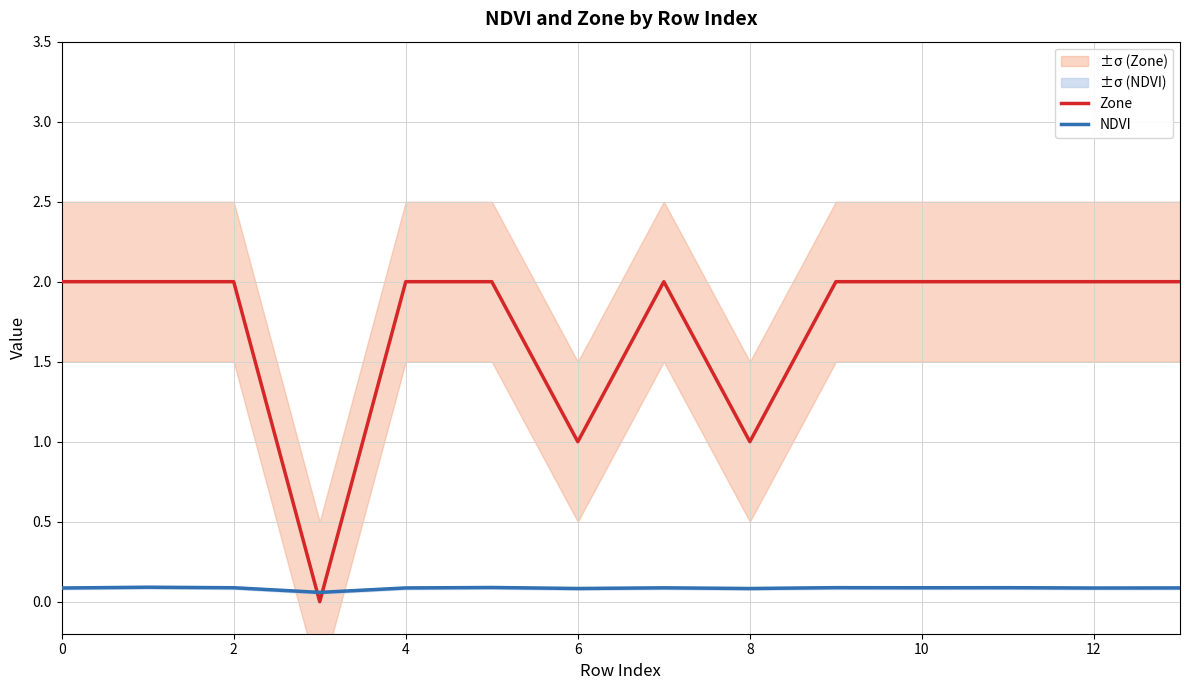

Reading right to left, transcribe all the data shown in this chart.

Zone: 2.0	2.0	2.0	2.0	2.0	1.0	2.0	1.0	2.0	2.0	0.0	2.0	2.0	2.0
NDVI: 0.1	0.1	0.1	0.1	0.1	0.1	0.1	0.1	0.1	0.1	0.1	0.1	0.1	0.1